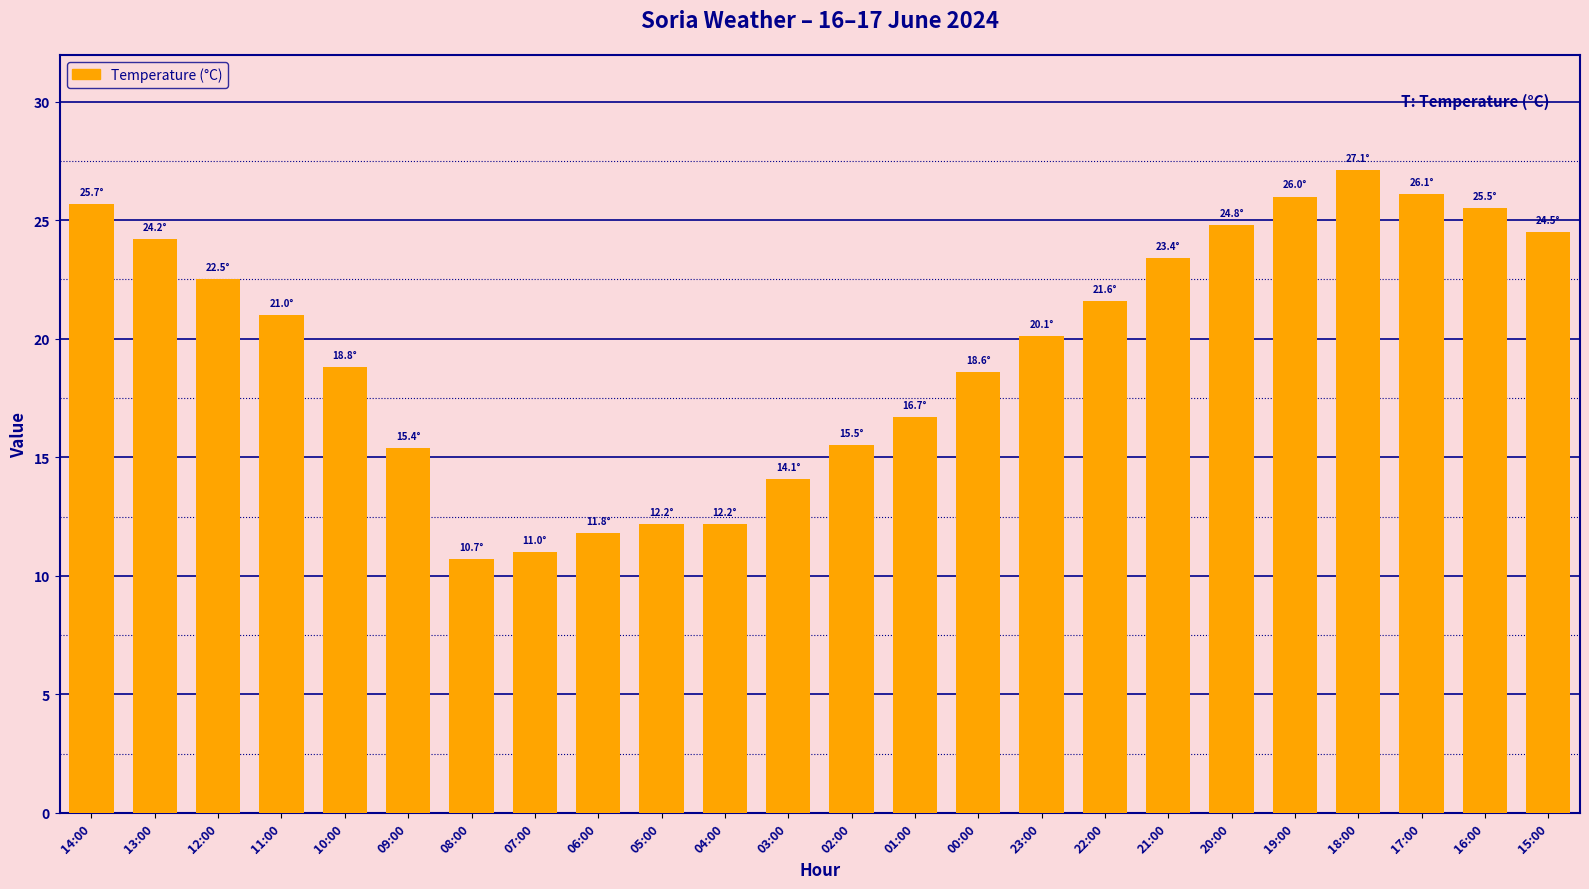

Is it true that the value at 10:00 is 9.0?

False